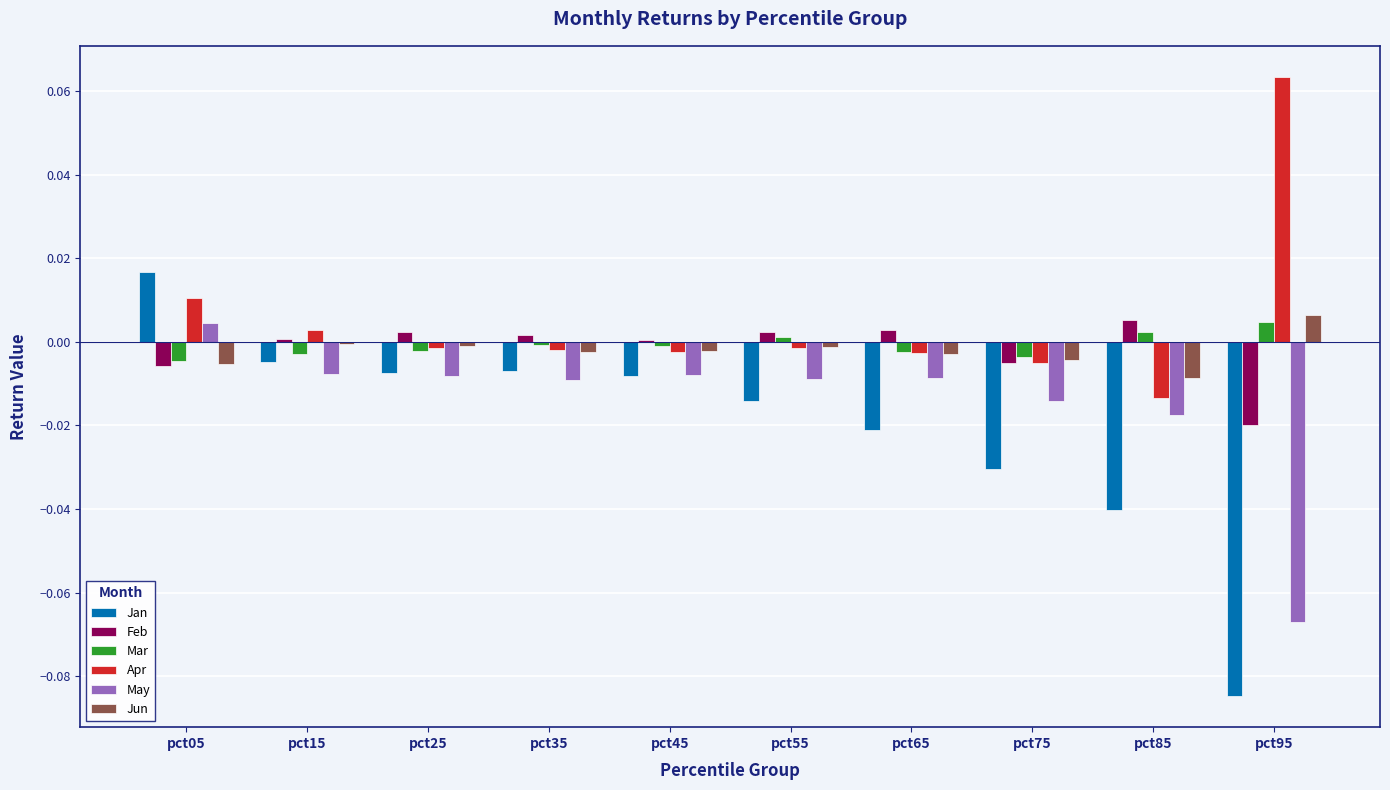

At which category is the sum across all series the highest?

pct05